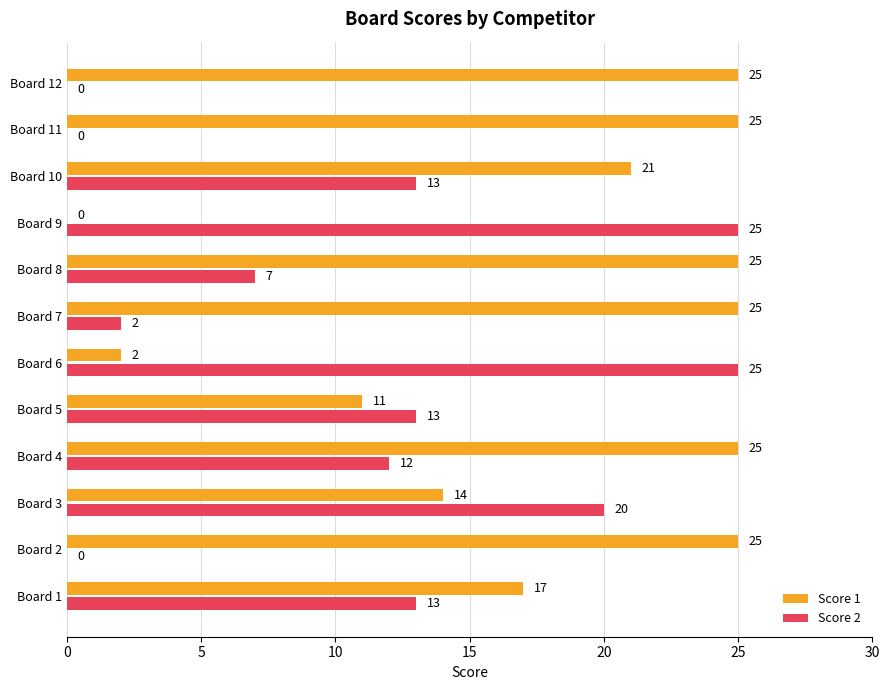

Which series changed the most between Board 6 and Board 11?

Score 2